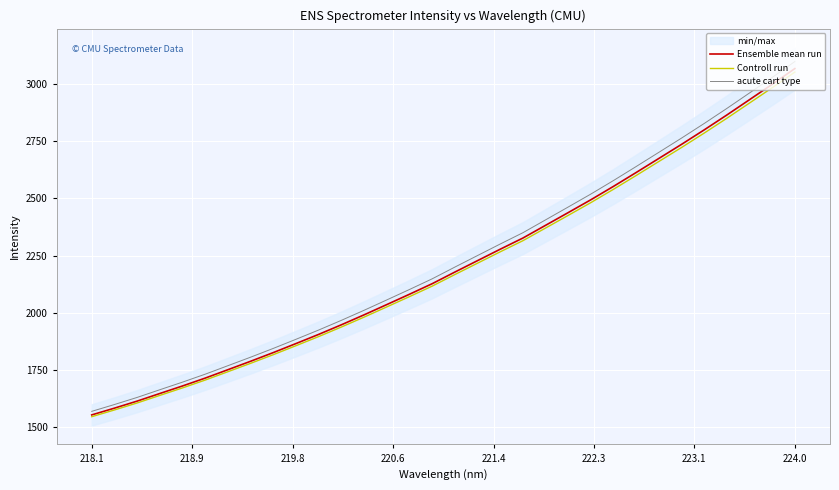

Rank the series by their average value, from lowest to highest.

Controll run, Ensemble mean run, acute cart type